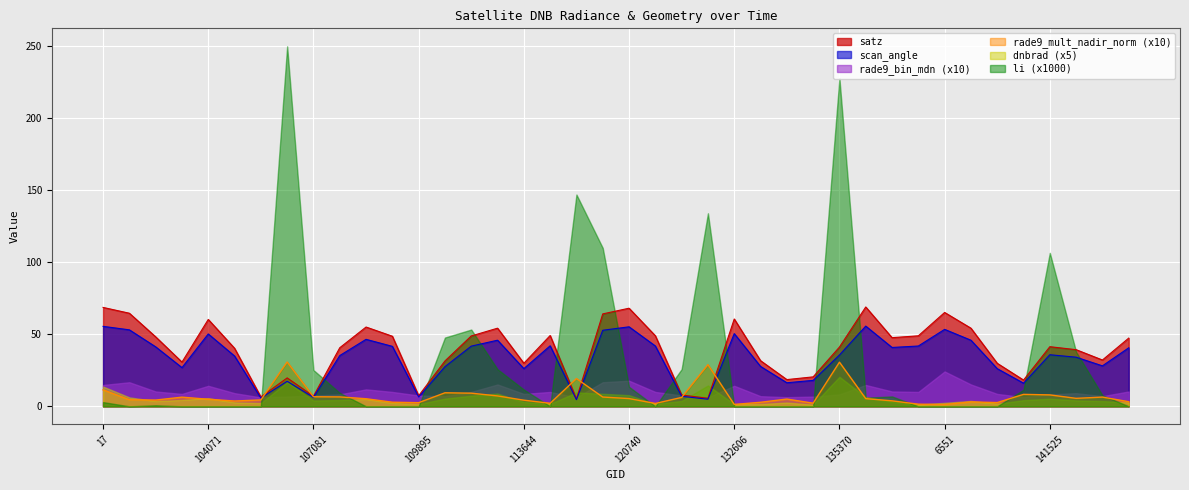

How many data points in rade9_mult_nadir_norm are less than 5?

19